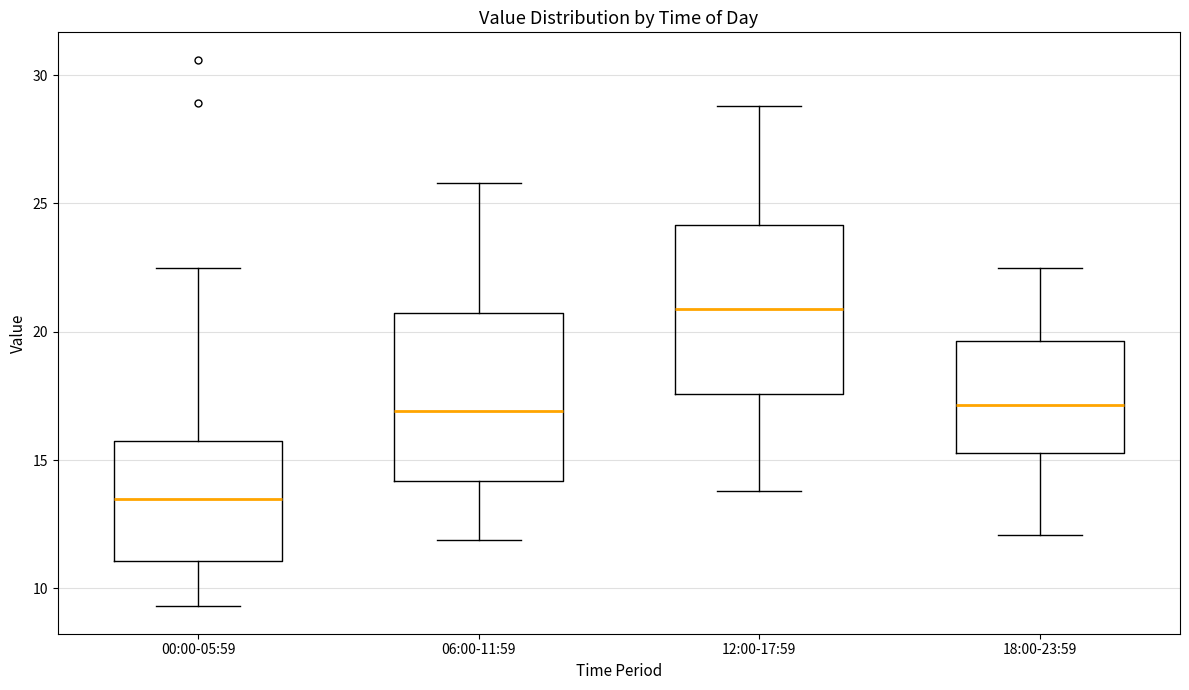

Reading left to right, read every box against the y-axis: the position of its median line, the range the box covers, and the ends of its whiskers. The values are not printed on the chart, so give them approximately, as read against the axis.

00:00-05:59: median 13.5, box 11.0 to 15.5, whiskers 9.5 to 22.5
06:00-11:59: median 17.0, box 14.0 to 20.5, whiskers 12.0 to 26.0
12:00-17:59: median 21.0, box 17.5 to 24.0, whiskers 14.0 to 29.0
18:00-23:59: median 17.0, box 15.5 to 19.5, whiskers 12.0 to 22.5